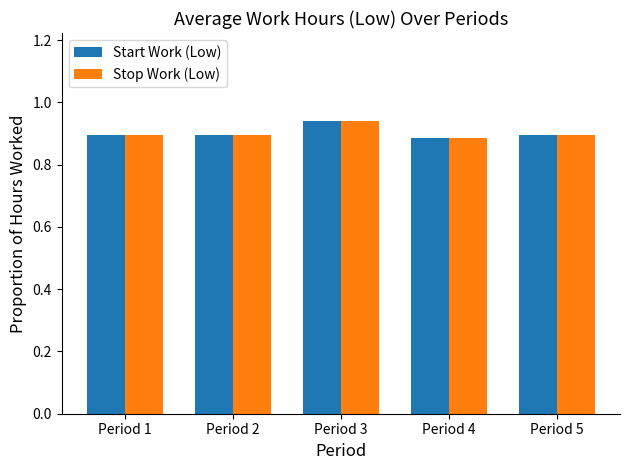

Count the Stop Work (Low) values in the range 0 to 1.

5